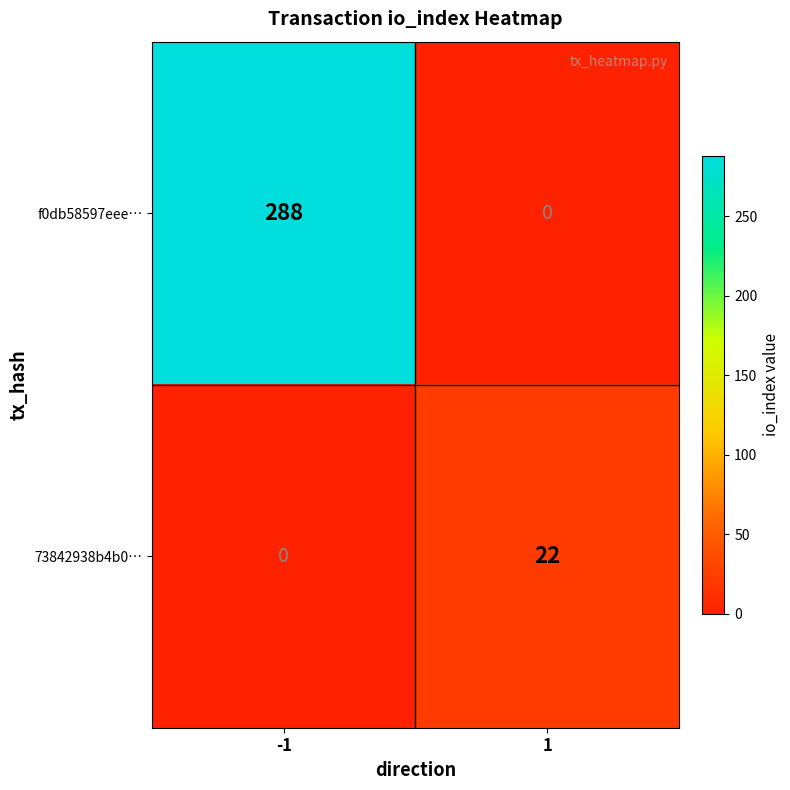

How many data points does each series have?

2